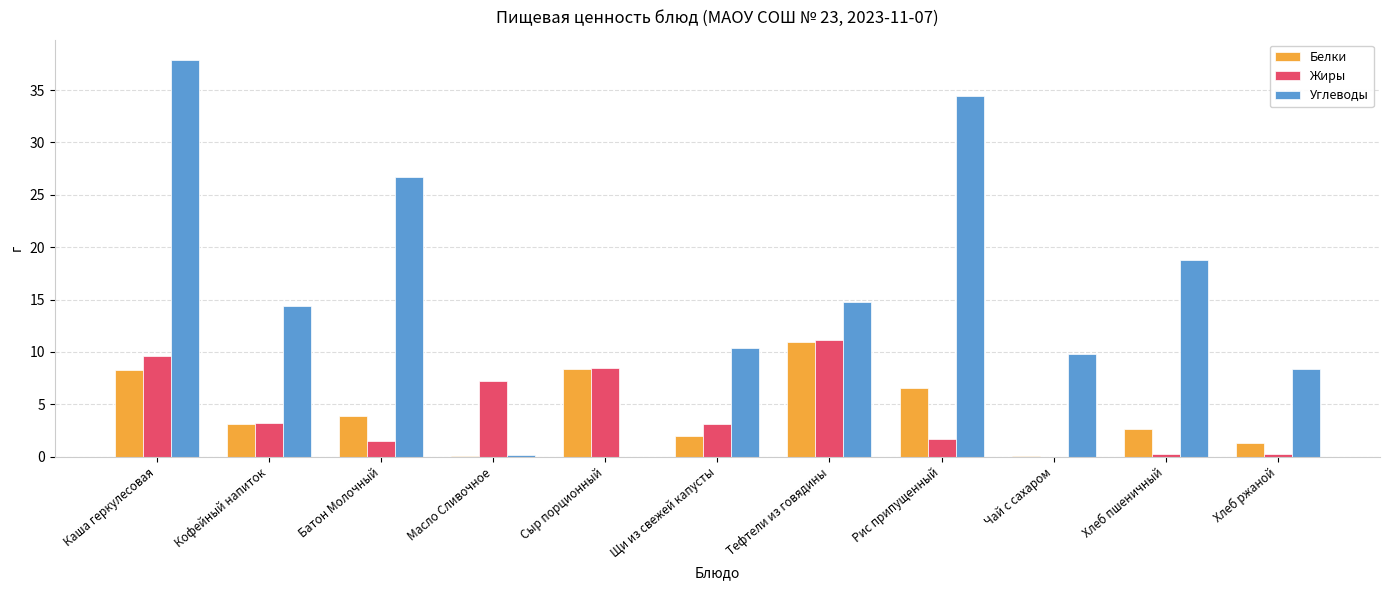

What is the sum of all Жиры values?

46.6